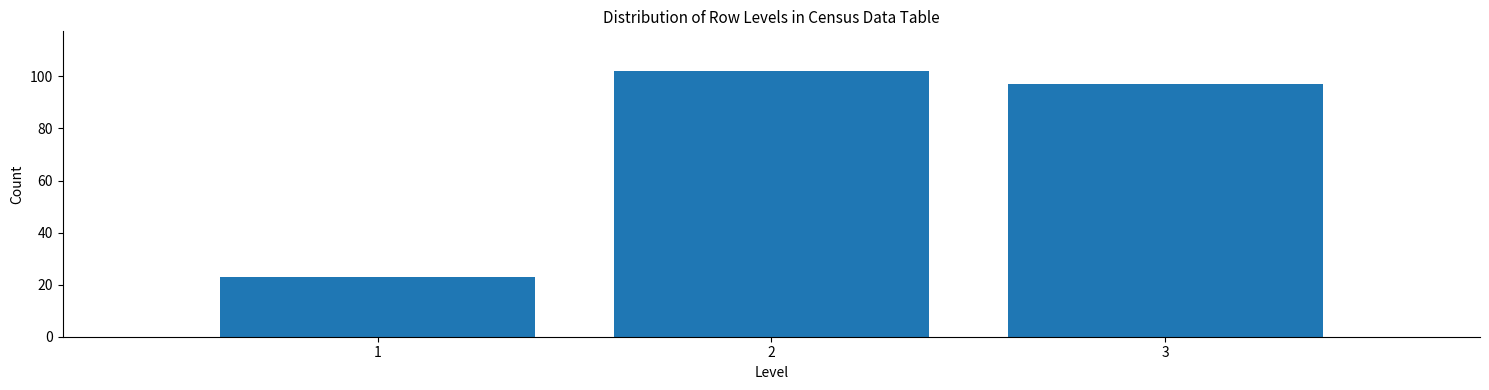

How tall is the bar that spans 2.5 to 3.5 on the x-axis? The values are not printed on the chart, so give them approximately, as read against the axis.

98